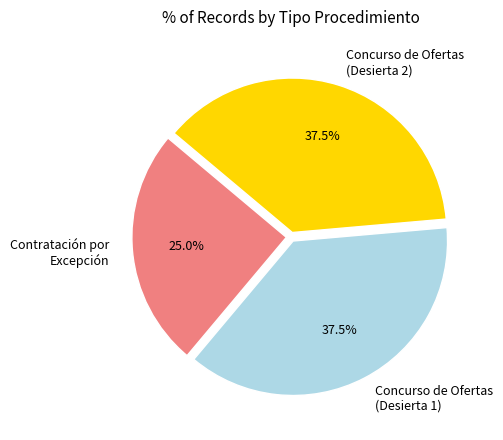

Do Concurso de Ofertas (Desierta 1) and Concurso de Ofertas (Desierta 2) together represent more than half of the pie?

Yes